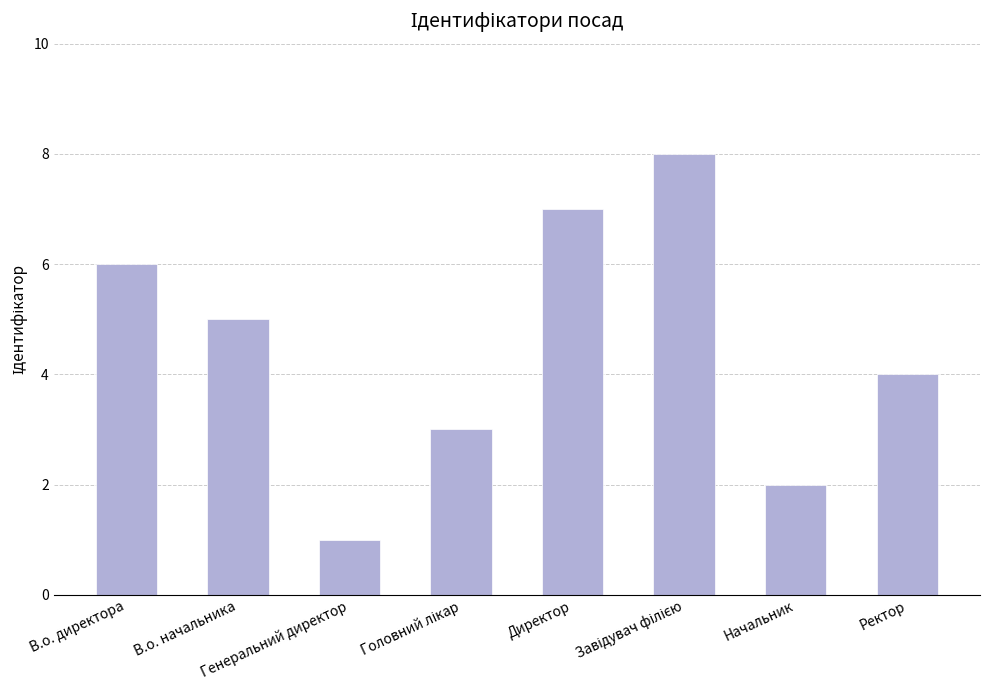

Where does the data first go above 5?

В.о. директора